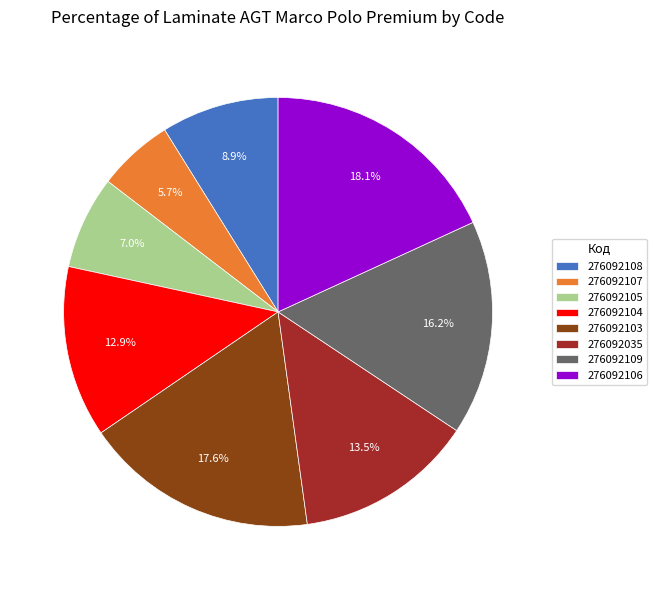

What percentage is NOT represented by 276092106?

81.9%